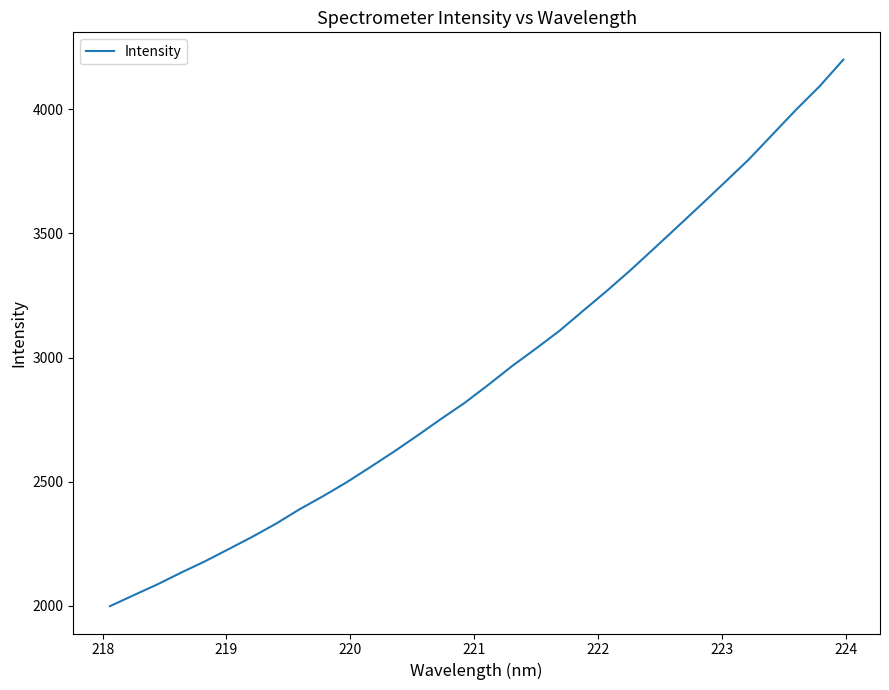

What is the minimum value shown in the chart?

1998.8